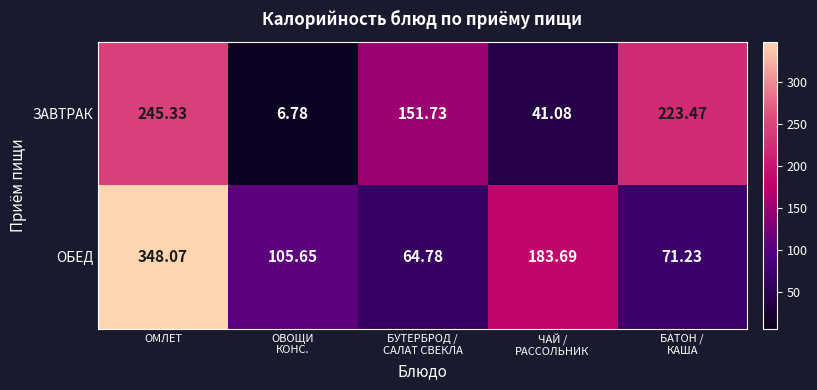

How many distinct data groups are displayed?

2